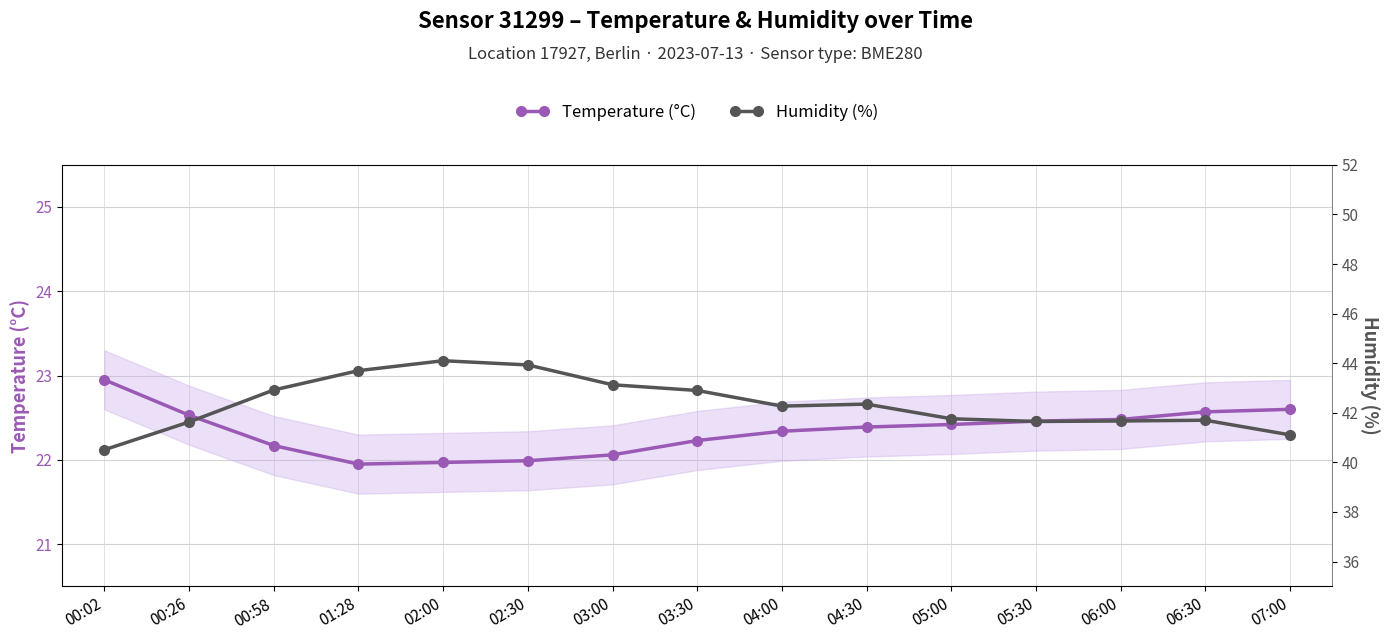

In Temperature (°C), how many points are lower than both neighbors (excluding endpoints)?

1